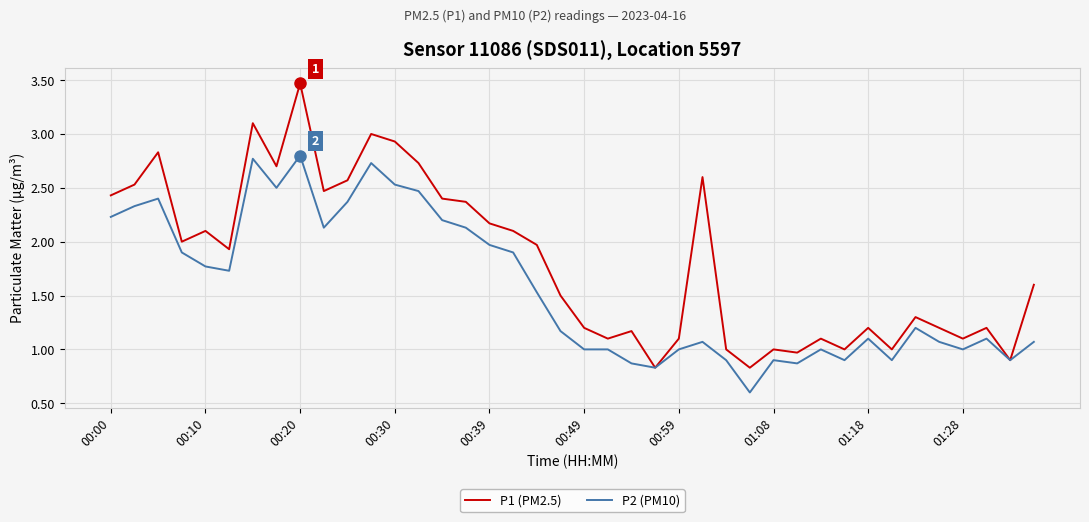

What is the difference between the maximum and minimum values in the P2 (PM10) series?

2.2